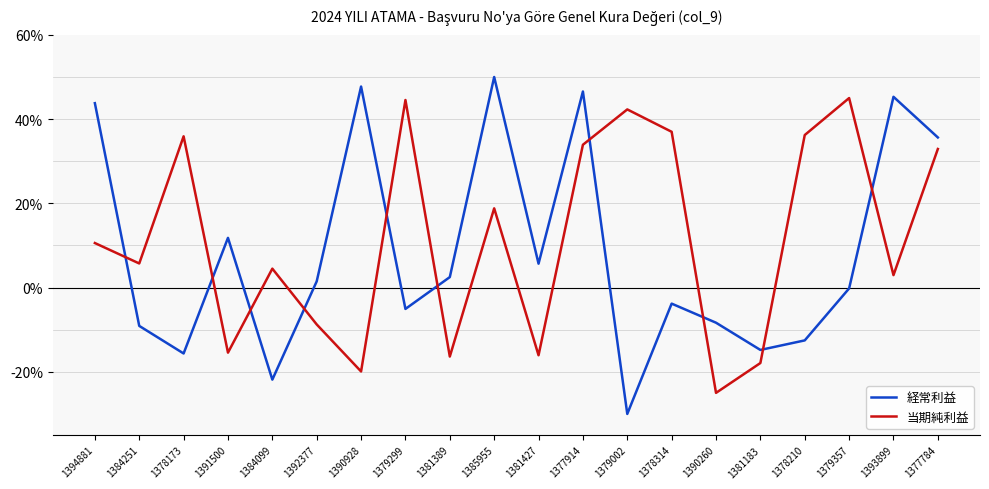

What is the minimum value for 経常利益?

-30.0